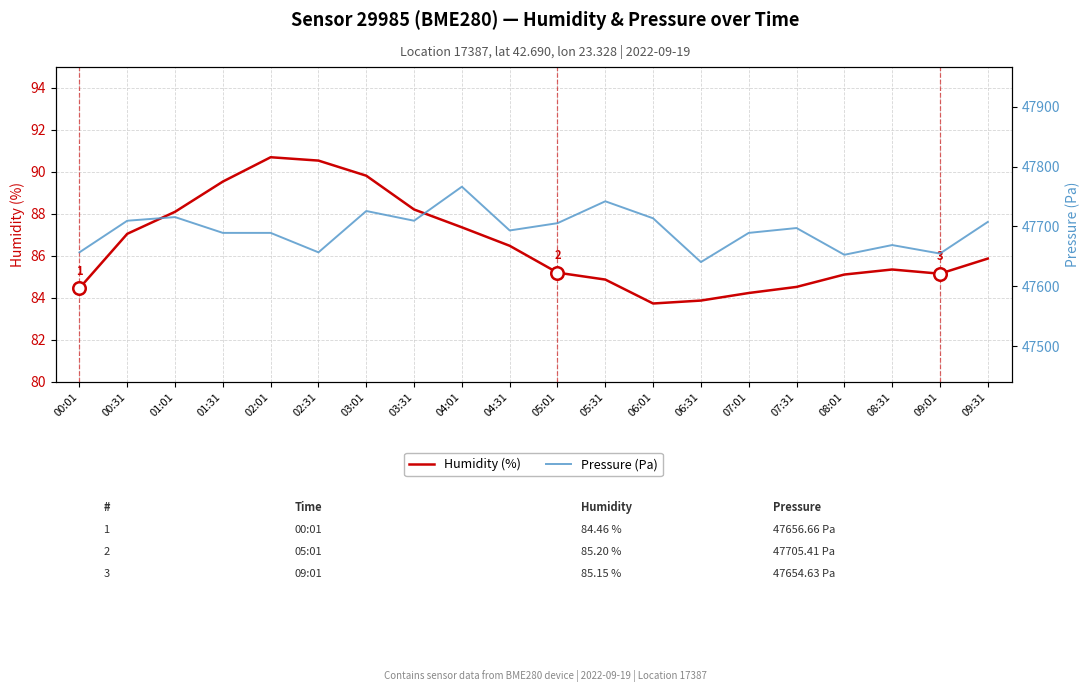

List the labels in order of Pressure (Pa) value, largest first.

04:01, 05:31, 03:01, 01:01, 06:01, 00:31, 03:31, 09:31, 05:01, 07:31, 04:31, 01:31, 02:01, 07:01, 08:31, 00:01, 02:31, 09:01, 08:01, 06:31